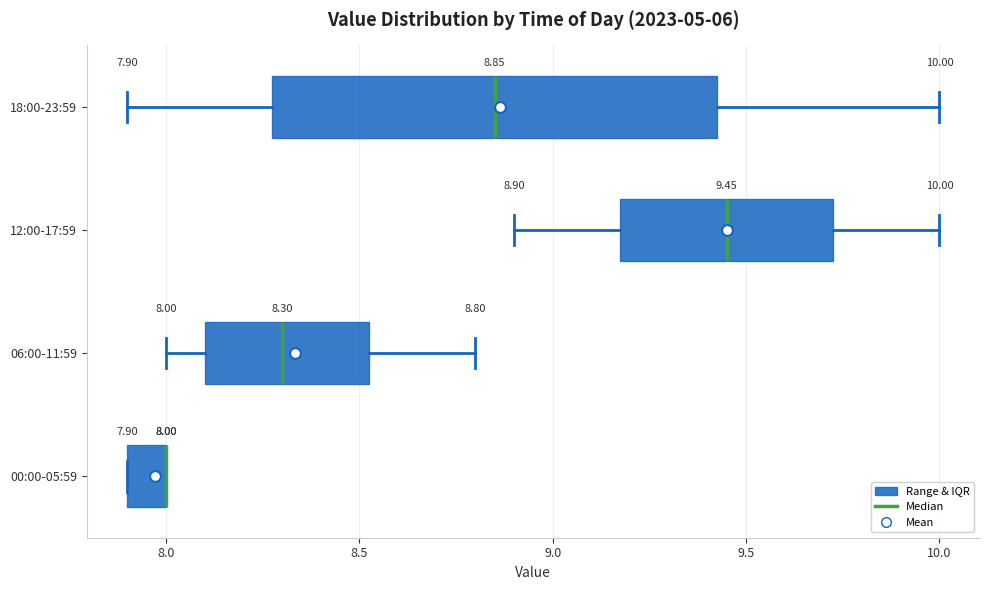

Which box is the widest, from its left edge to its right edge?

18:00-23:59